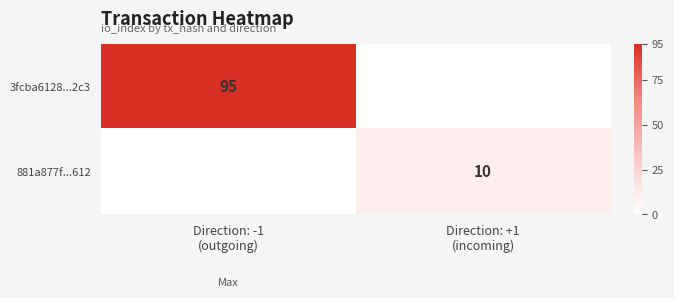

At Direction: +1 (incoming), list the series in order from largest to smallest.

881a877f...612, 3fcba6128...2c3